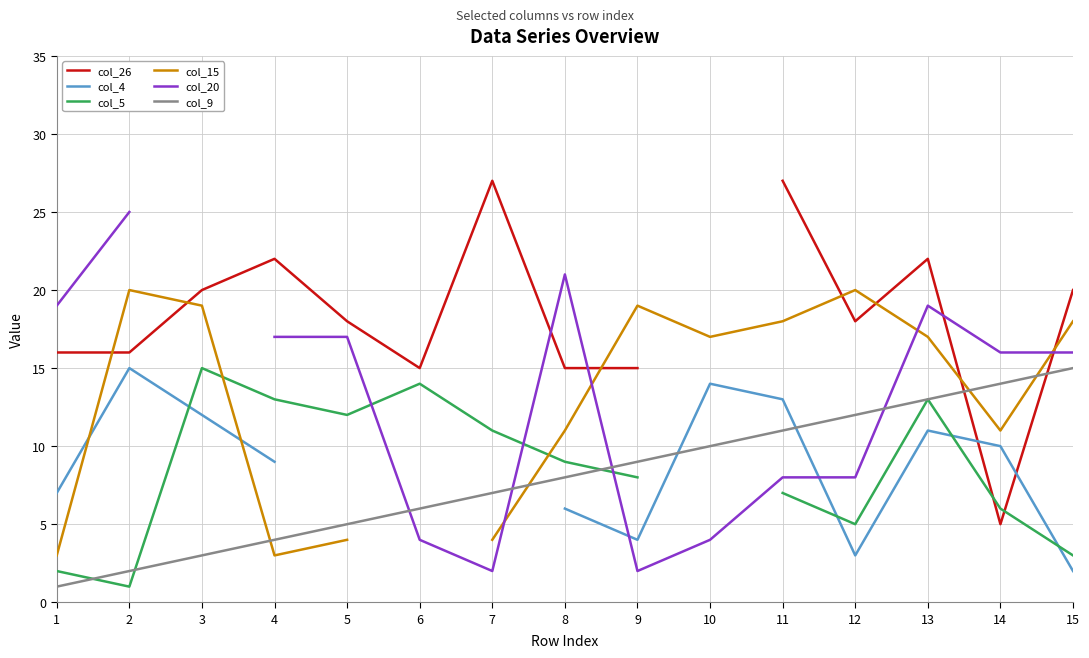

What is the highest value of the col_20 series?

25.0